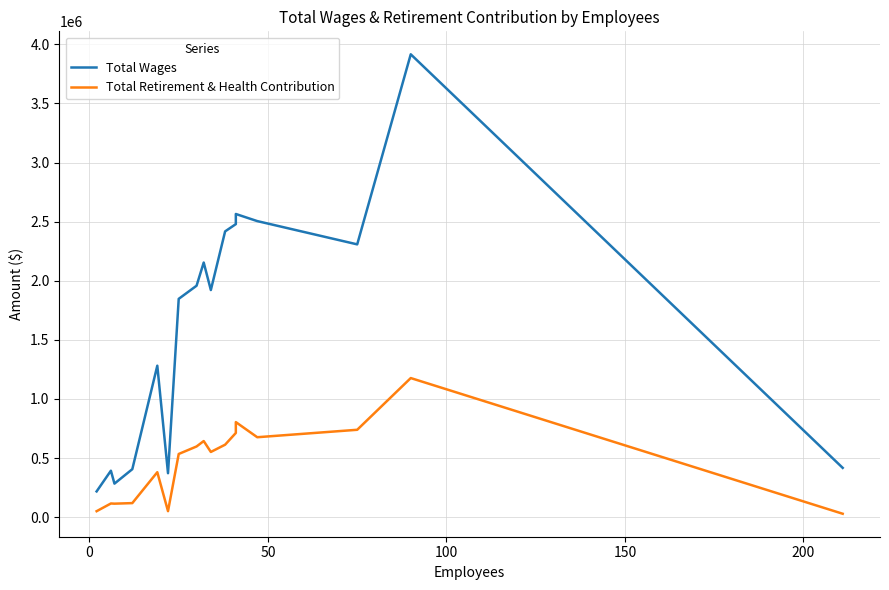

True or false: Total Wages has more than 0 interior local peaks.

True